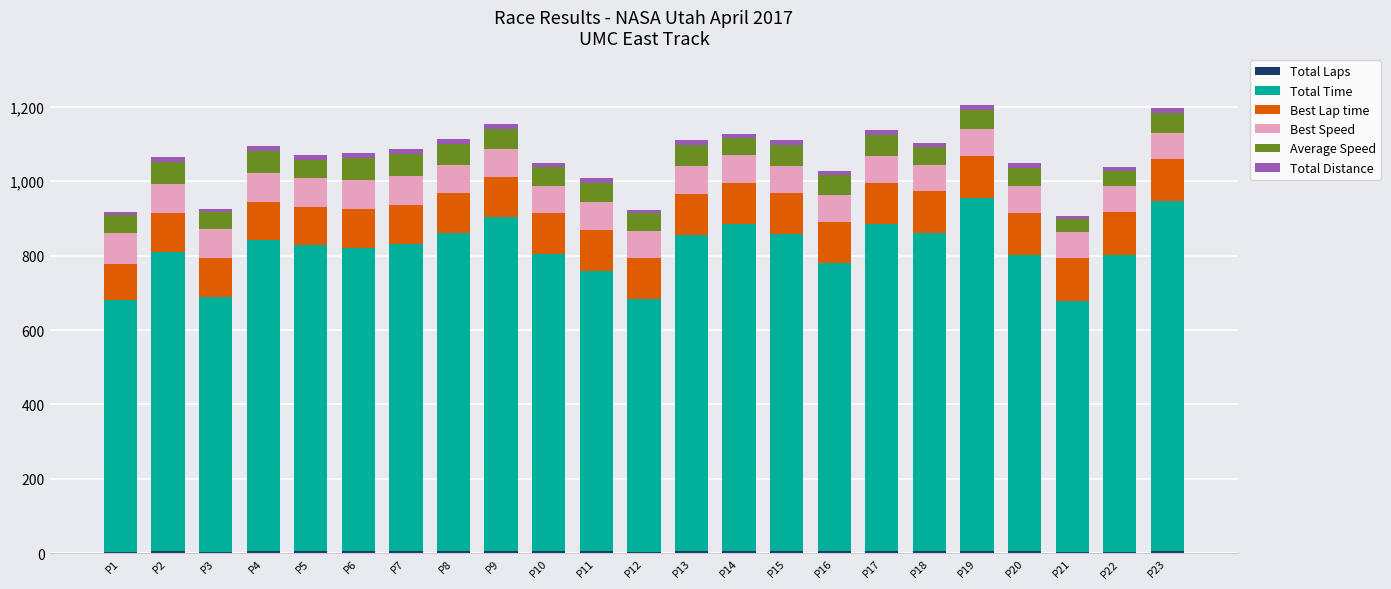

Are the bars horizontal?

No